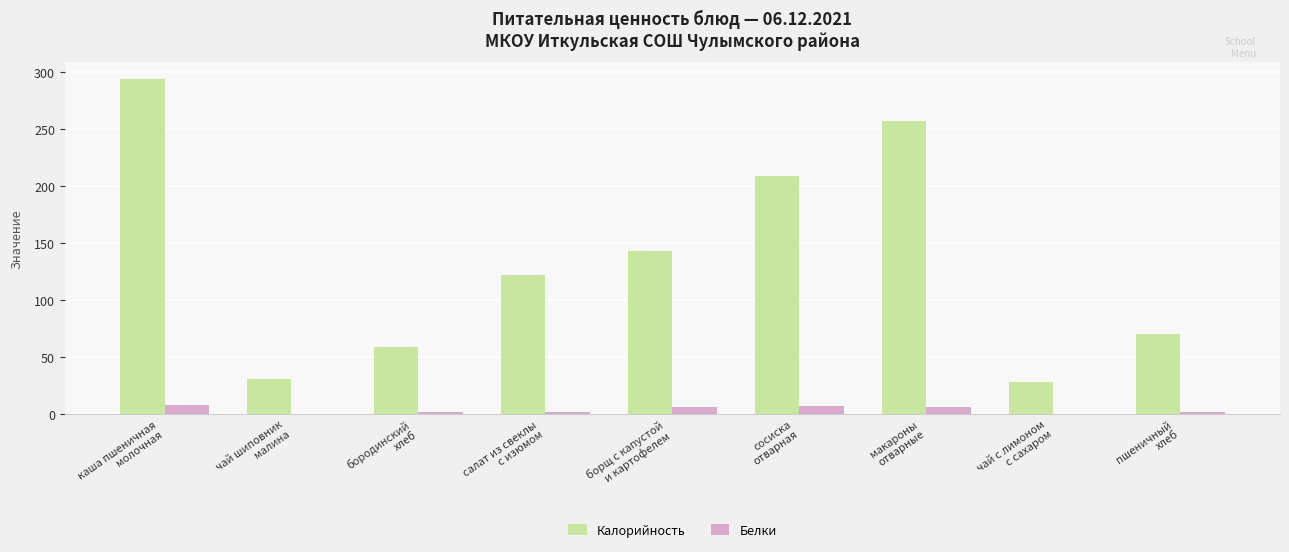

Count the number of data series in this chart.

2